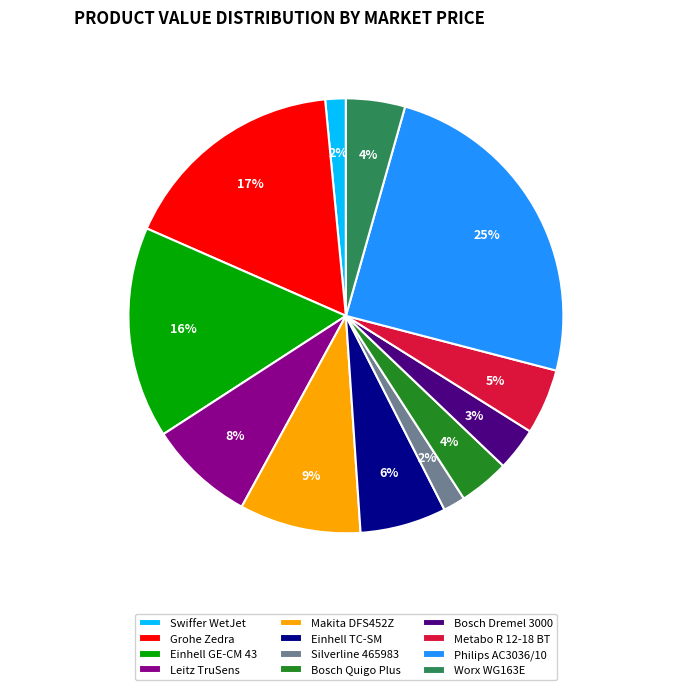

Approximately how many times larger is the value at Metabo R 12-18 BT compared to Grohe Zedra?

0.3